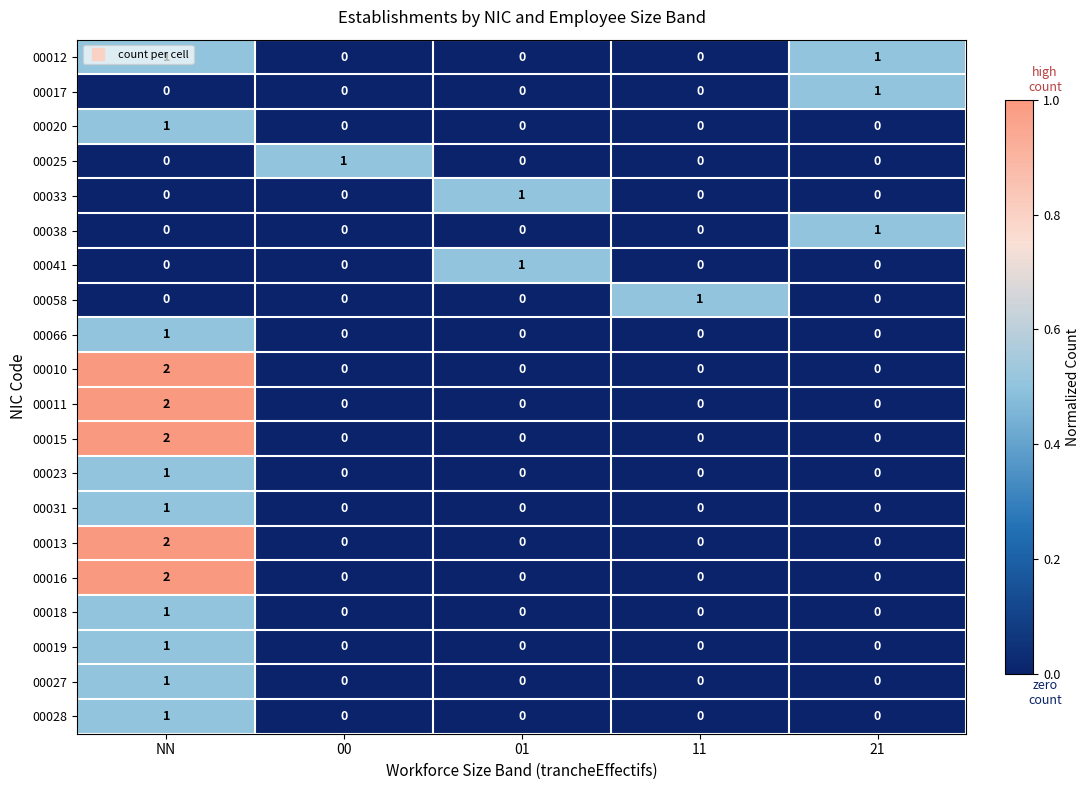

How many data points does each series have?

5